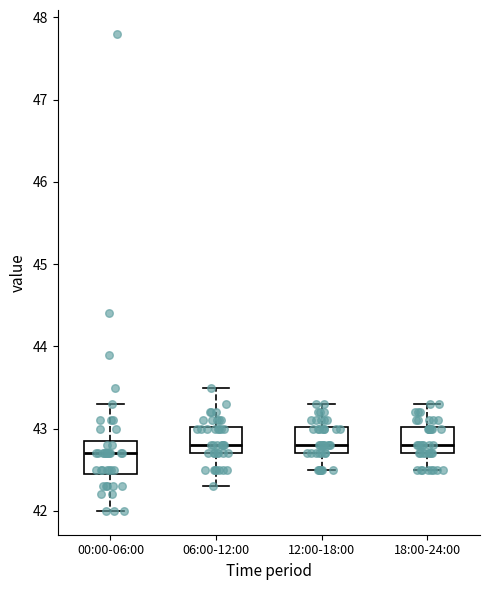

Reading left to right, read every box against the y-axis: the position of its median line, the range the box covers, and the ends of its whiskers. The values are not printed on the chart, so give them approximately, as read against the axis.

00:00-06:00: median 42.7, box 42.5 to 42.9, whiskers 42.0 to 43.3
06:00-12:00: median 42.8, box 42.7 to 43.0, whiskers 42.3 to 43.5
12:00-18:00: median 42.8, box 42.7 to 43.0, whiskers 42.5 to 43.3
18:00-24:00: median 42.8, box 42.7 to 43.0, whiskers 42.5 to 43.3